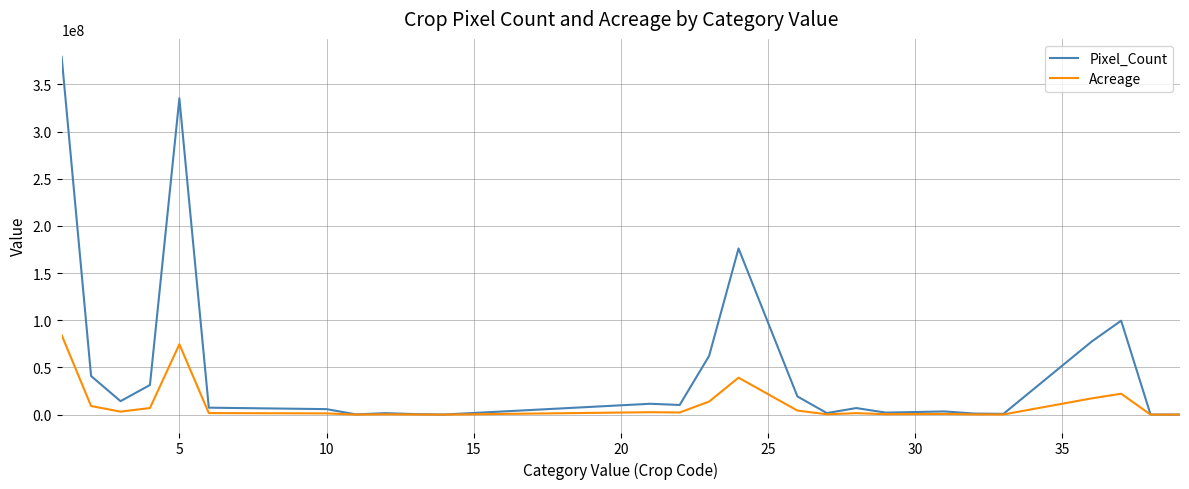

What is the average value of the Acreage series?

11028792.4